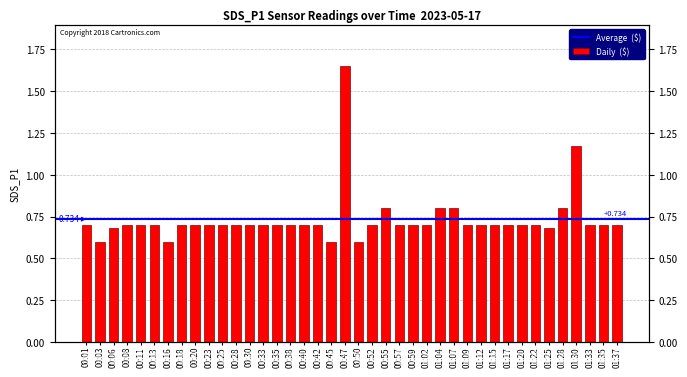

At which label is the value closest to 1?

01:30